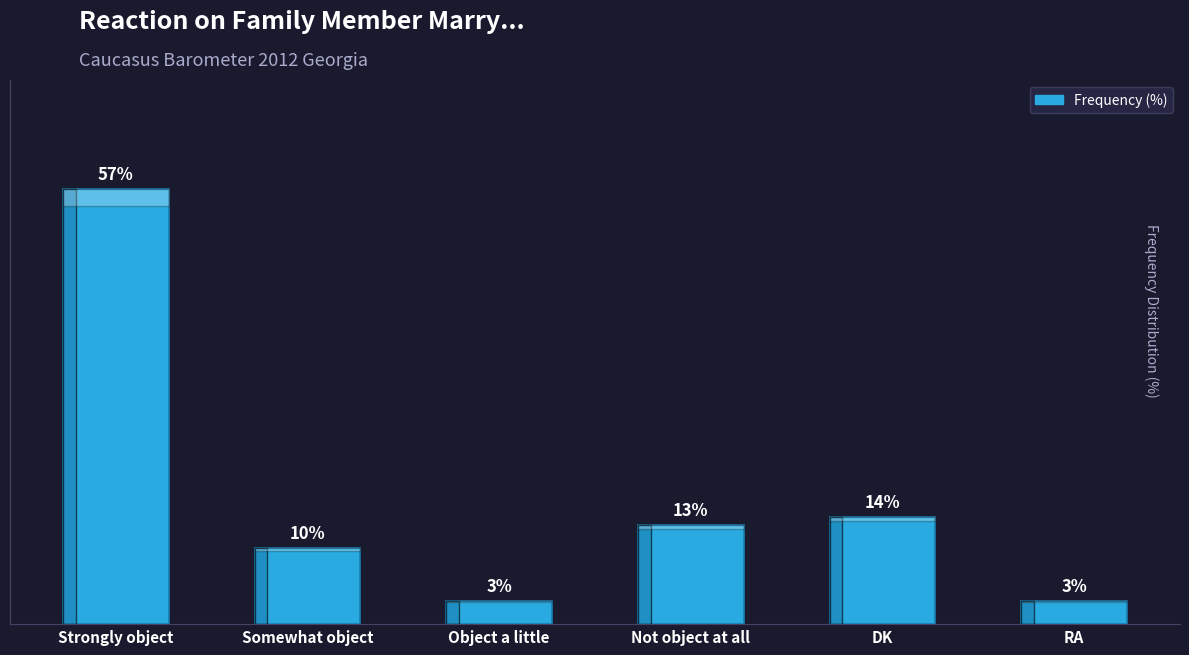

What is the label of the 2nd bar from the right?

DK